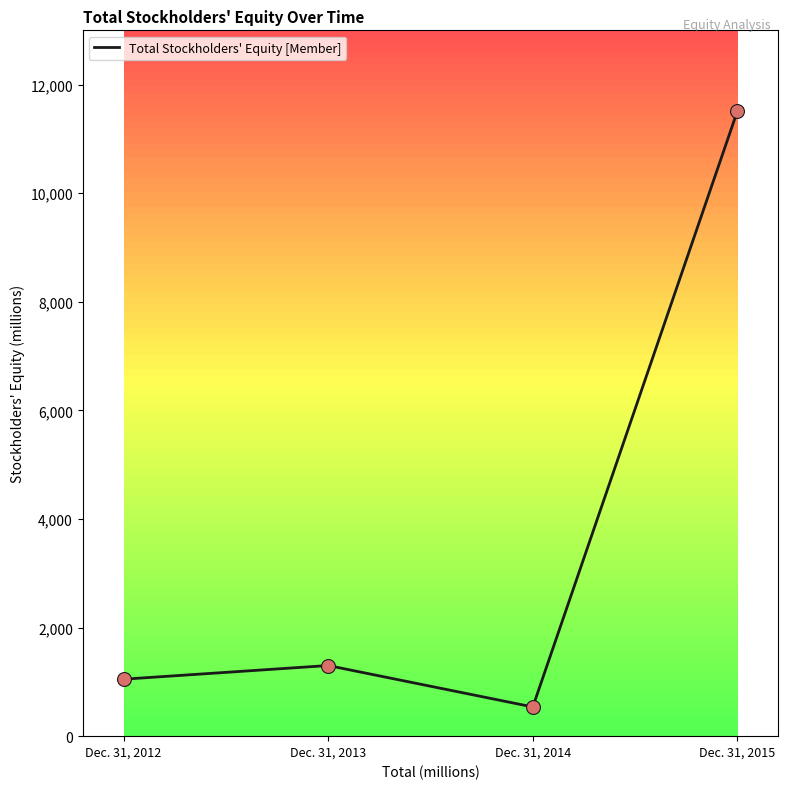

Between Dec. 31, 2012 and Dec. 31, 2014, which is larger?

Dec. 31, 2012